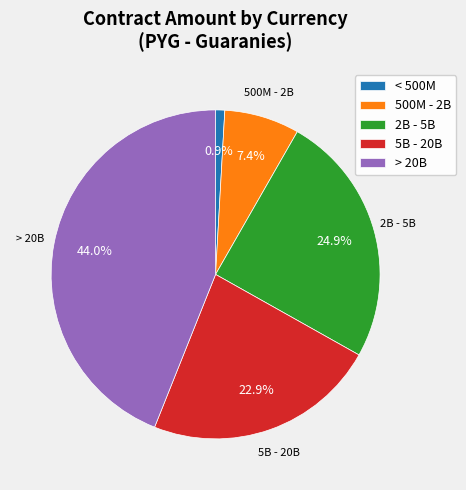

Is there any slice that represents more than half of the pie?

No